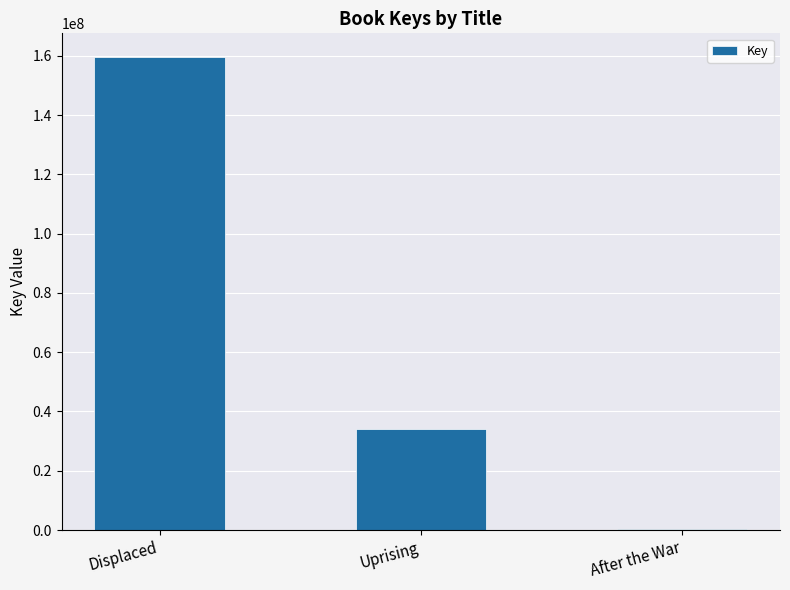

True or false: the data shows 59168365 at Displaced.

False